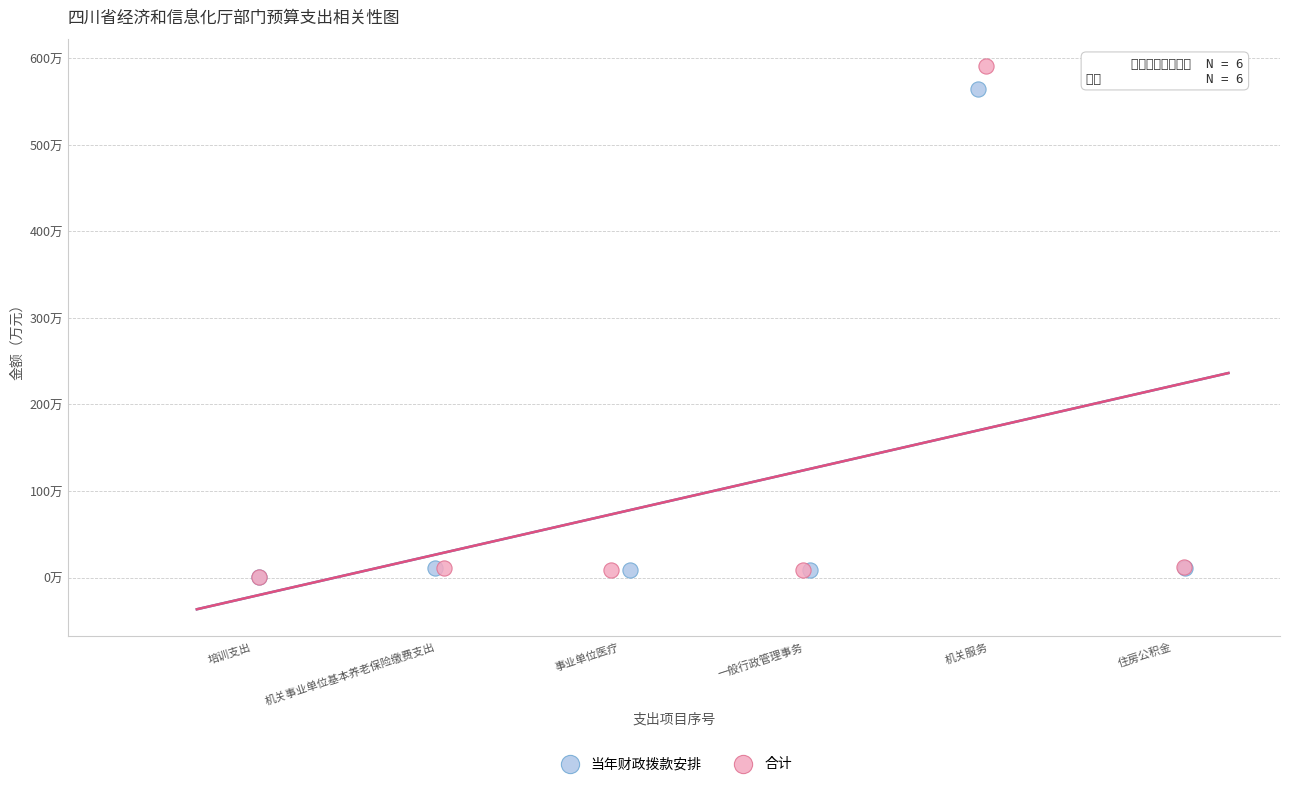

What are all the series names shown in the legend?

当年财政拨款安排, 合计